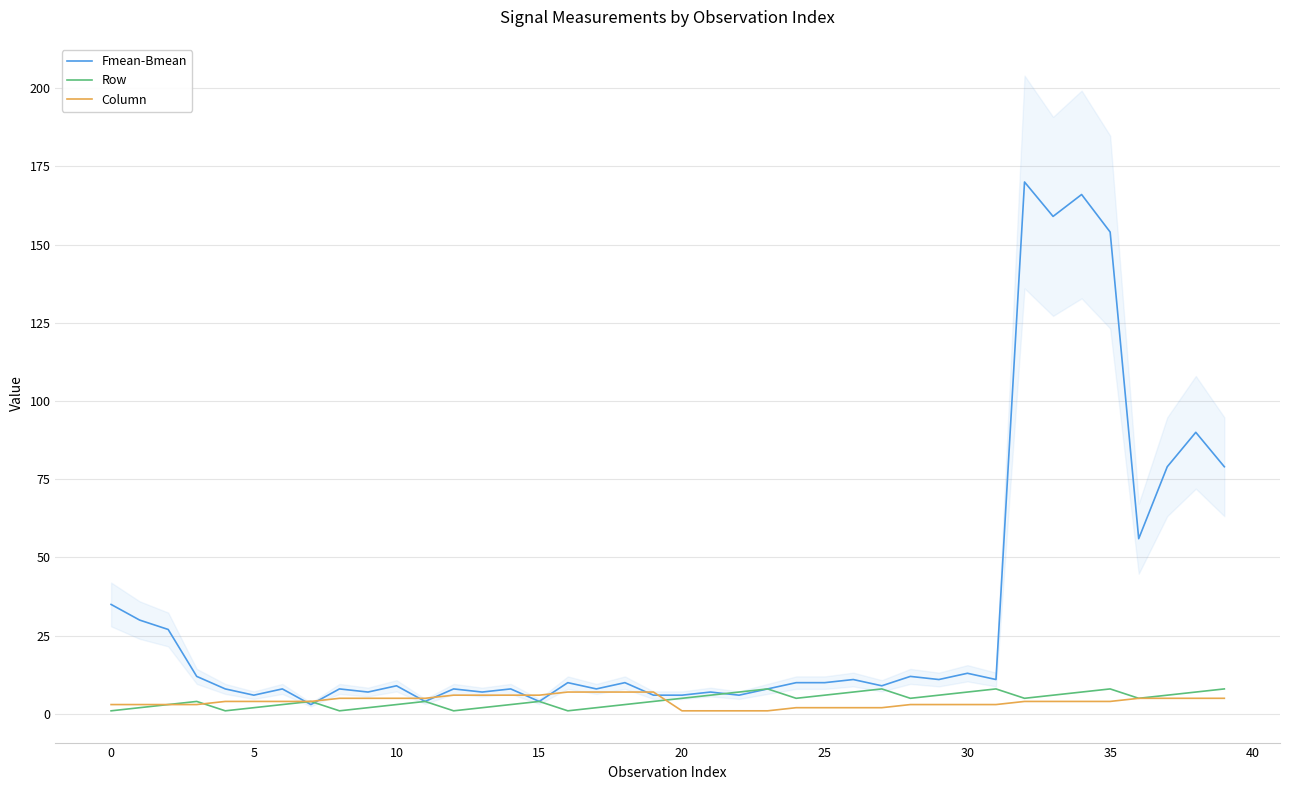

Rank the series by their maximum value, from lowest to highest.

Column, Row, Fmean-Bmean